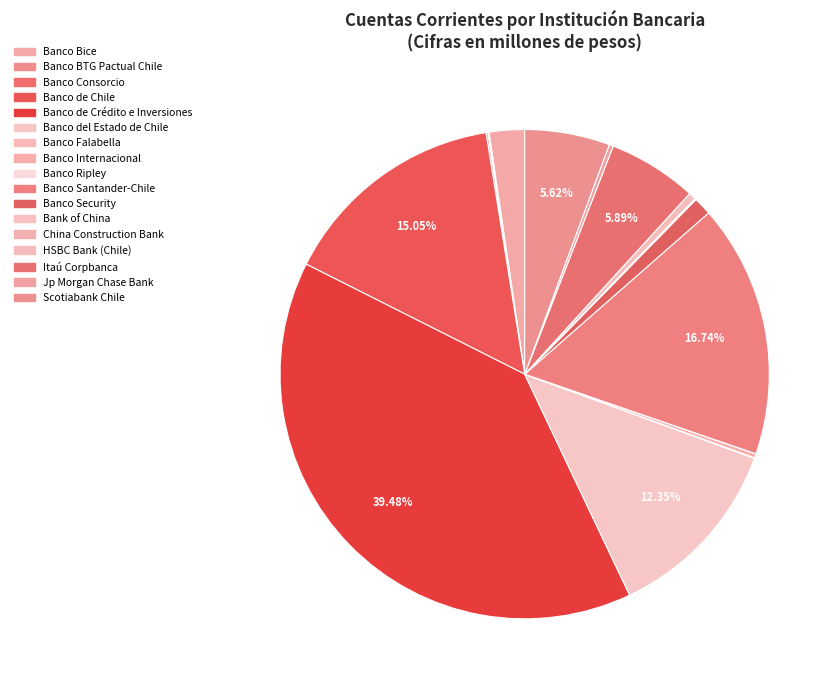

True or false: China Construction Bank accounts for 0% of the total.

True